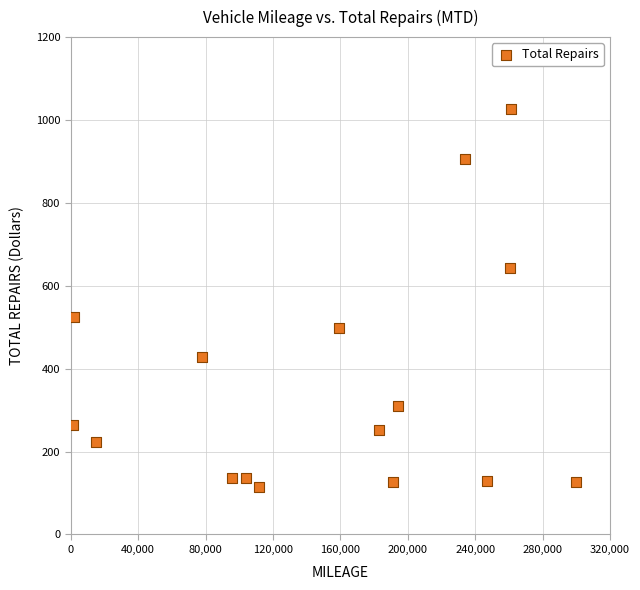

What Y value in the scatter plot is closest to 571?

524